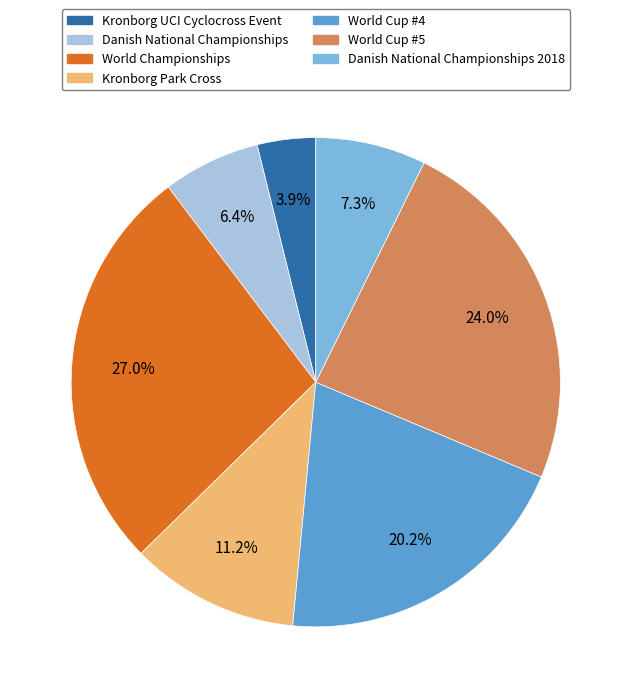

Is there any slice that represents more than half of the pie?

No